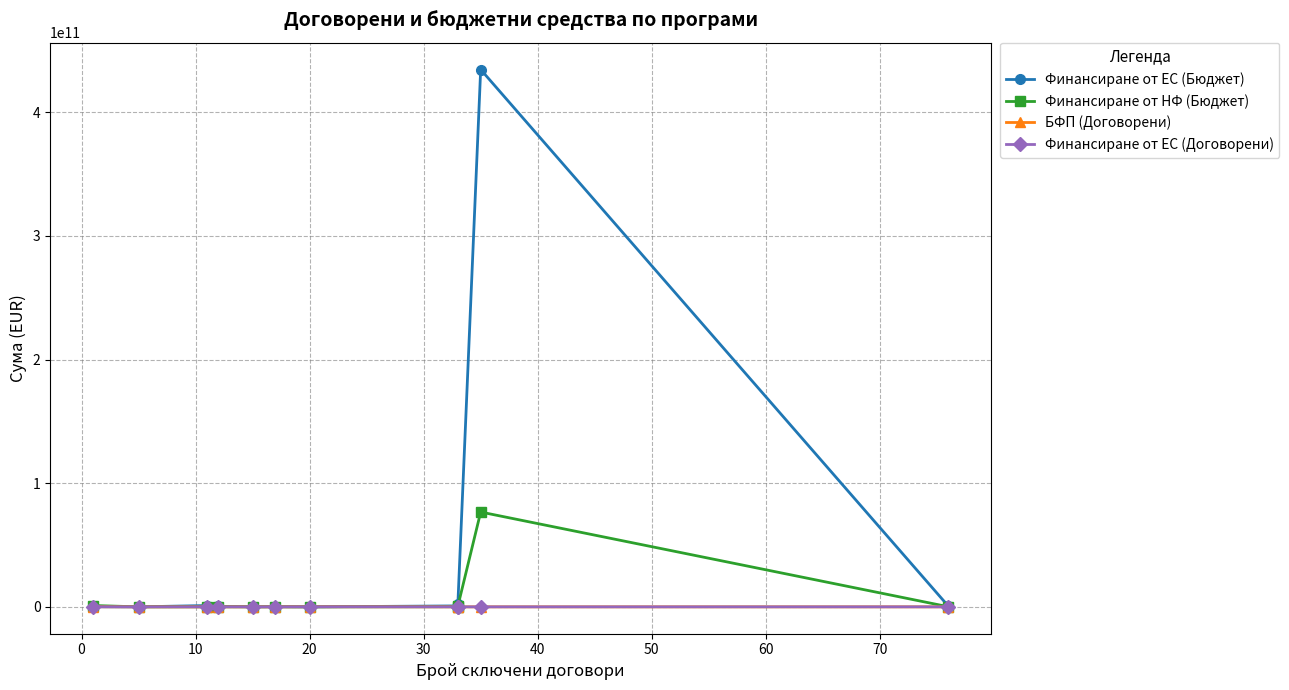

What are all the series names shown in the legend?

Финансиране от ЕС (Бюджет), Финансиране от НФ (Бюджет), БФП (Договорени), Финансиране от ЕС (Договорени)